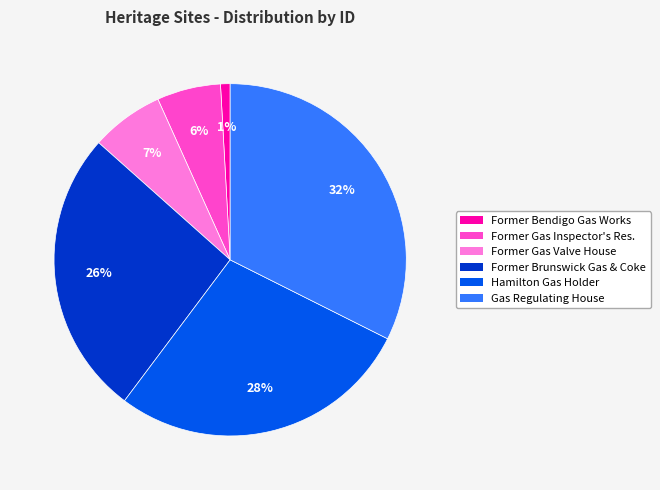

What percentage is the Former Gas Inspector's Res. slice, to the nearest percent?

6%